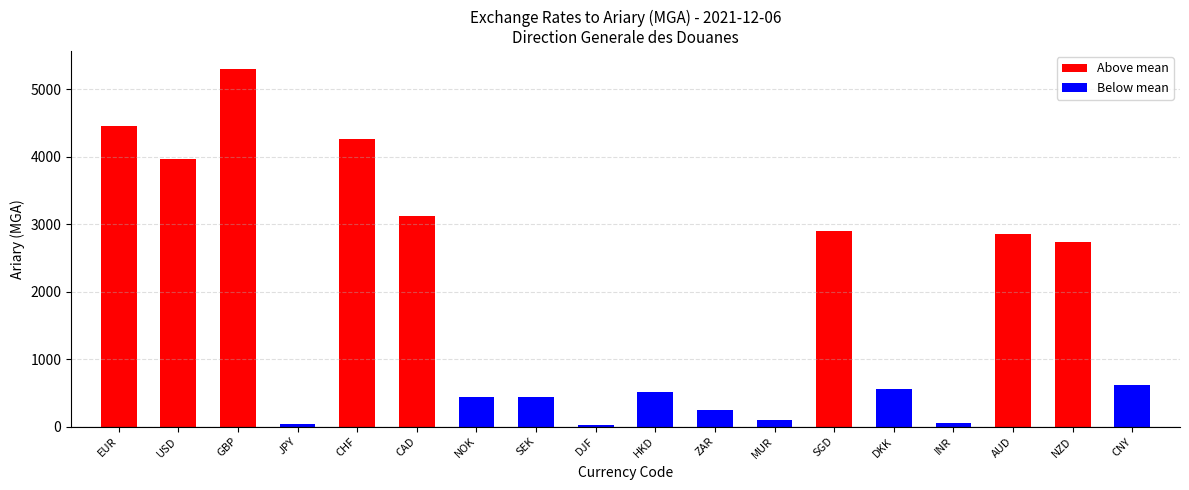

Reading left to right, extract all data points from this chart.

Above mean: EUR=4453.3	USD=3962.6	GBP=5296.6	JPY=0.0	CHF=4254.5	CAD=3121.3	NOK=0.0	SEK=0.0	DJF=0.0	HKD=0.0	ZAR=0.0	MUR=0.0	SGD=2899.4	DKK=0.0	INR=0.0	AUD=2854.6	NZD=2735.2	CNY=0.0
Below mean: EUR=0.0	USD=0.0	GBP=0.0	JPY=34.6	CHF=0.0	CAD=0.0	NOK=442.6	SEK=438.2	DJF=22.3	HKD=508.3	ZAR=249.2	MUR=91.3	SGD=0.0	DKK=559.5	INR=53.2	AUD=0.0	NZD=0.0	CNY=620.5